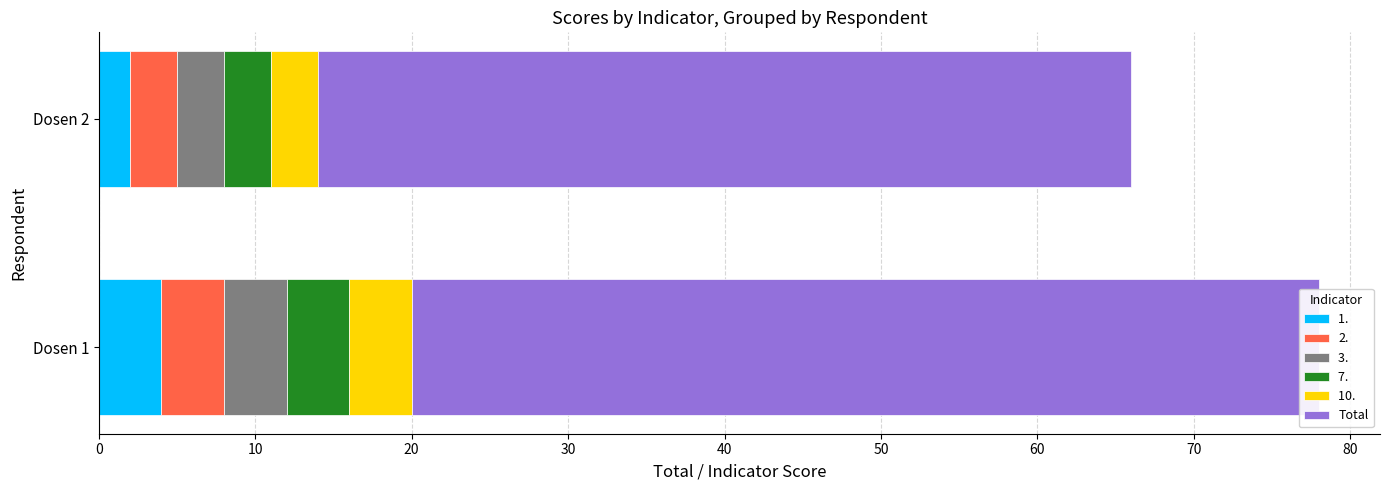

The chart shows a value of 70 at Dosen 2. True or false?

False